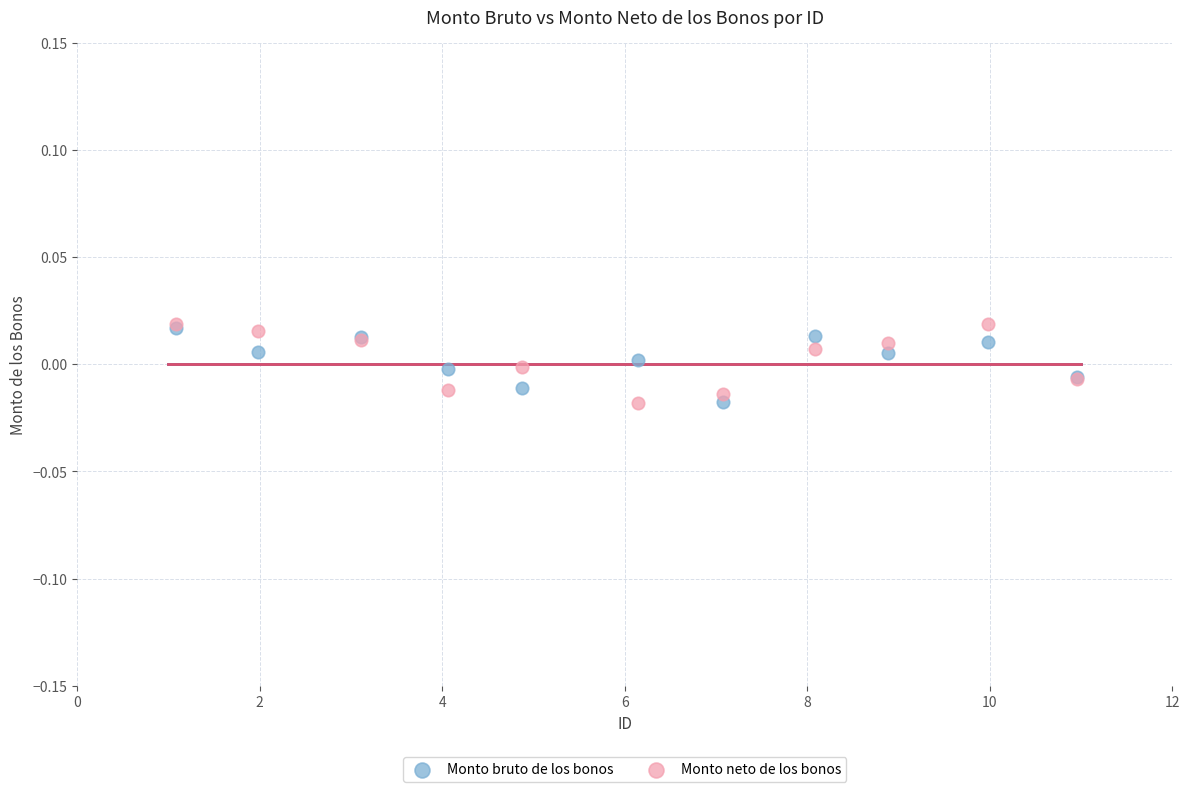

What are all the series names shown in the legend?

Monto bruto de los bonos, Monto neto de los bonos